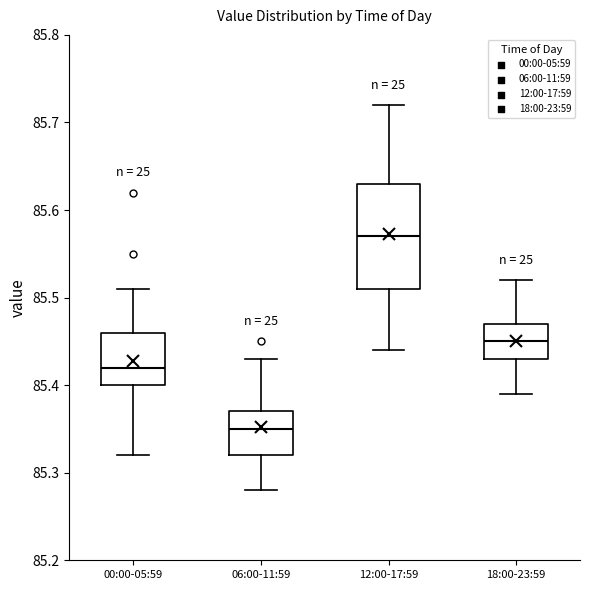

Which box's median line is the lowest?

06:00-11:59